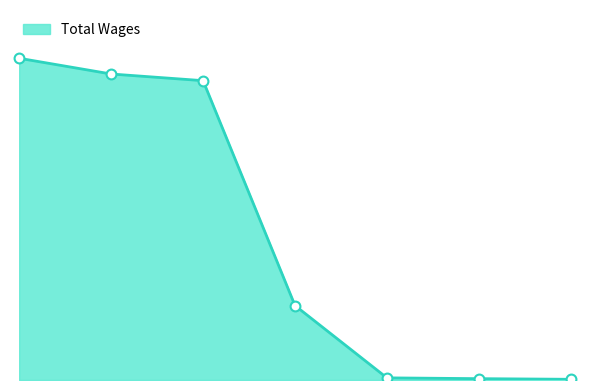

Does the chart have visible grid lines?

No